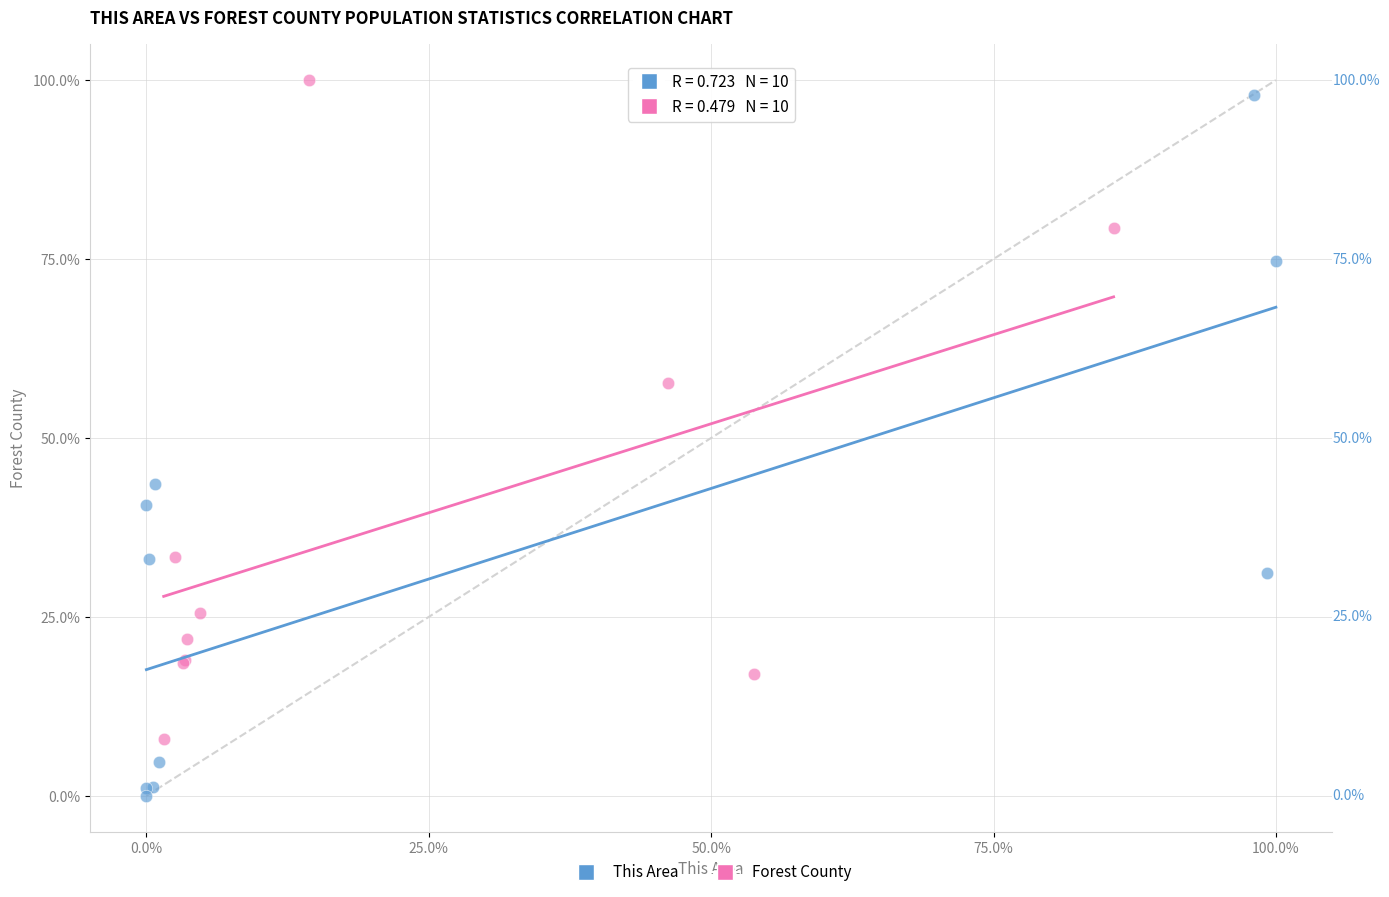

Which series reaches the minimum Y coordinate?

This Area